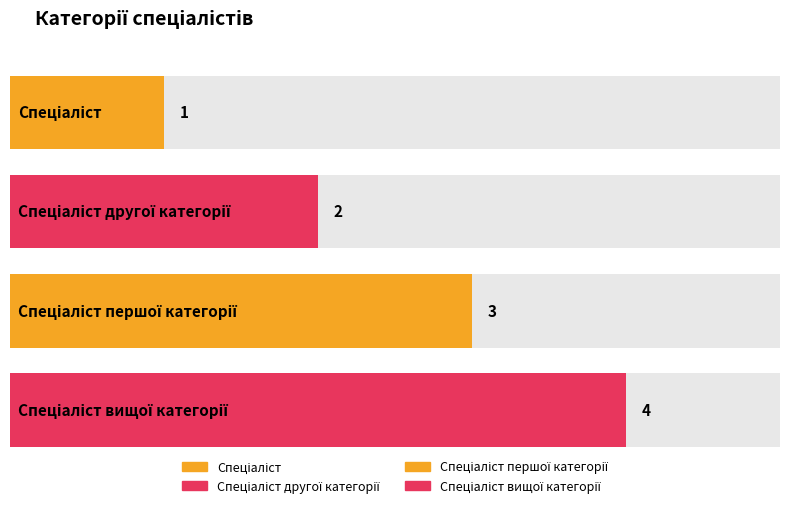

What is the ratio of the value at Спеціаліст першої категорії to the value at Спеціаліст вищої категорії?

0.8